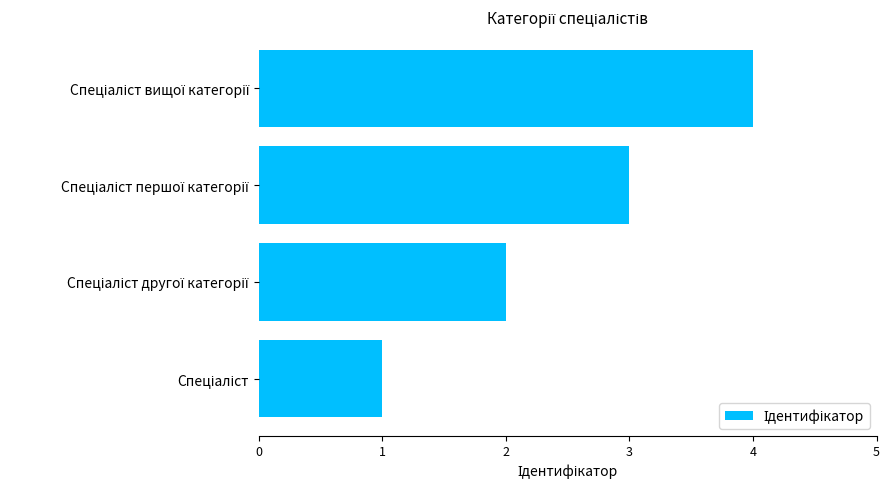

How many bars are there in total?

4